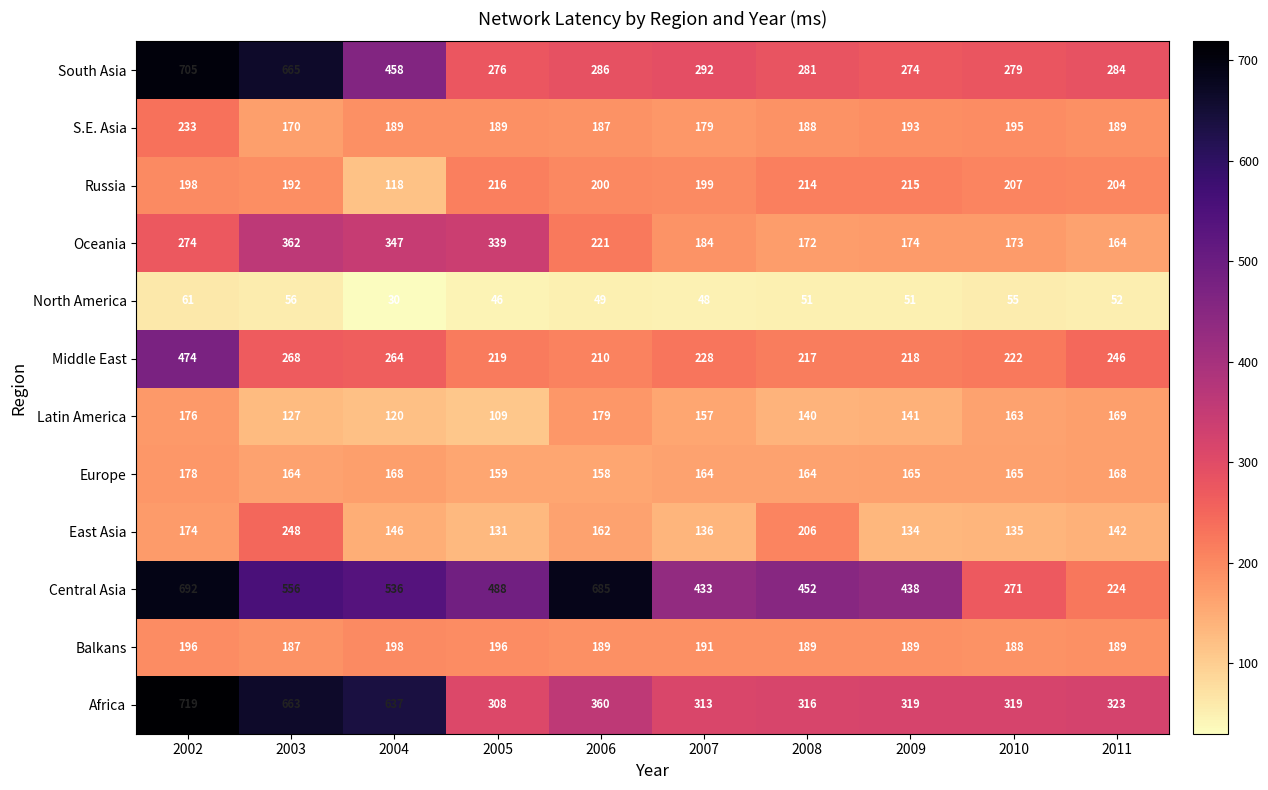

At which label does South Asia reach its minimum?

2009